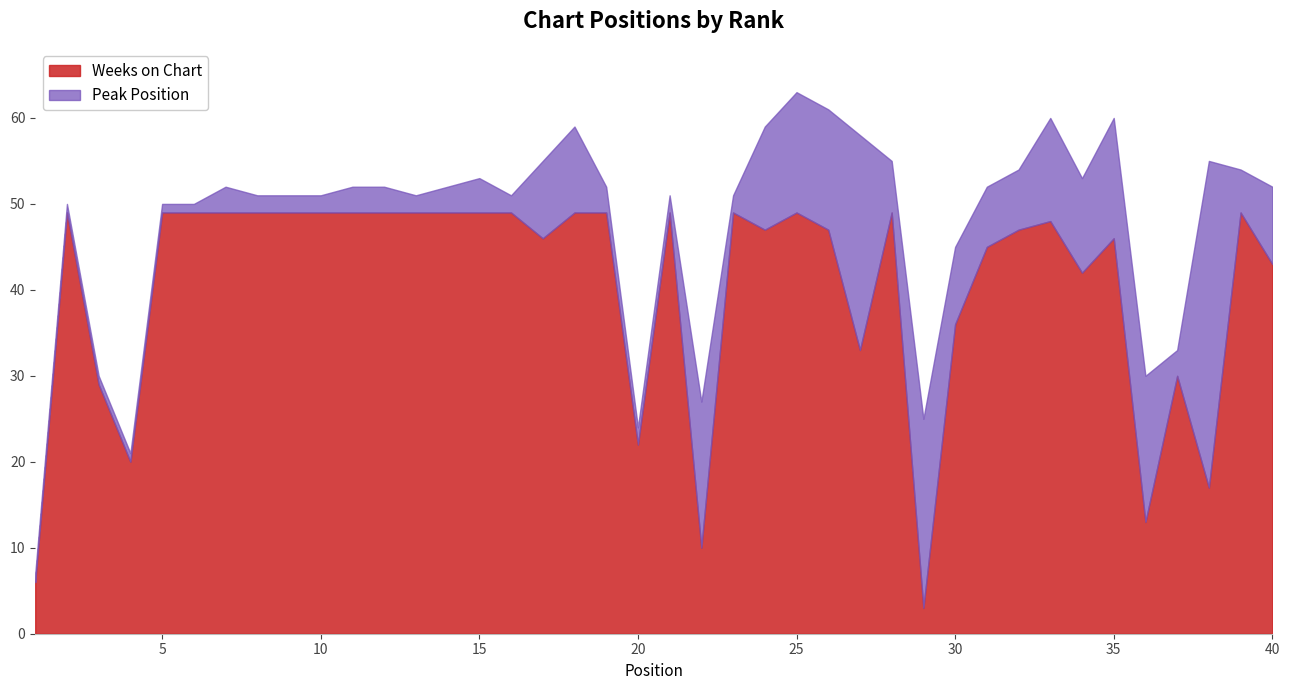

How many lines are shown in the chart?

2